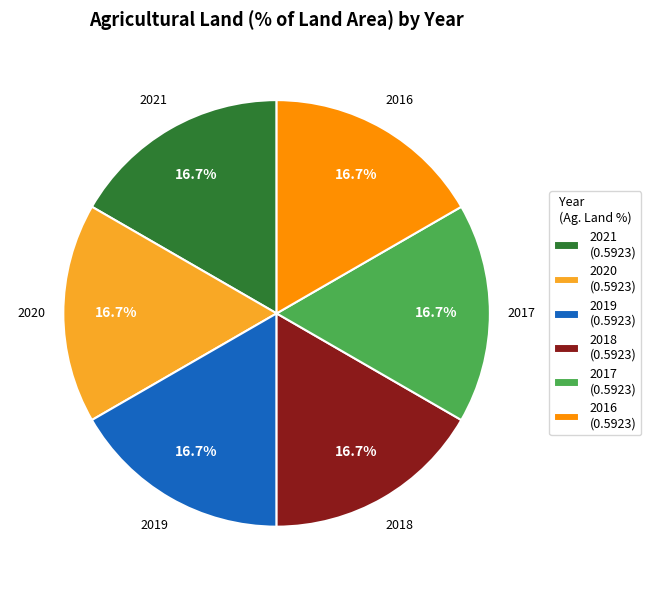

Approximately how many times larger is the value at 2016 (0.5923) compared to 2020 (0.5923)?

1.0